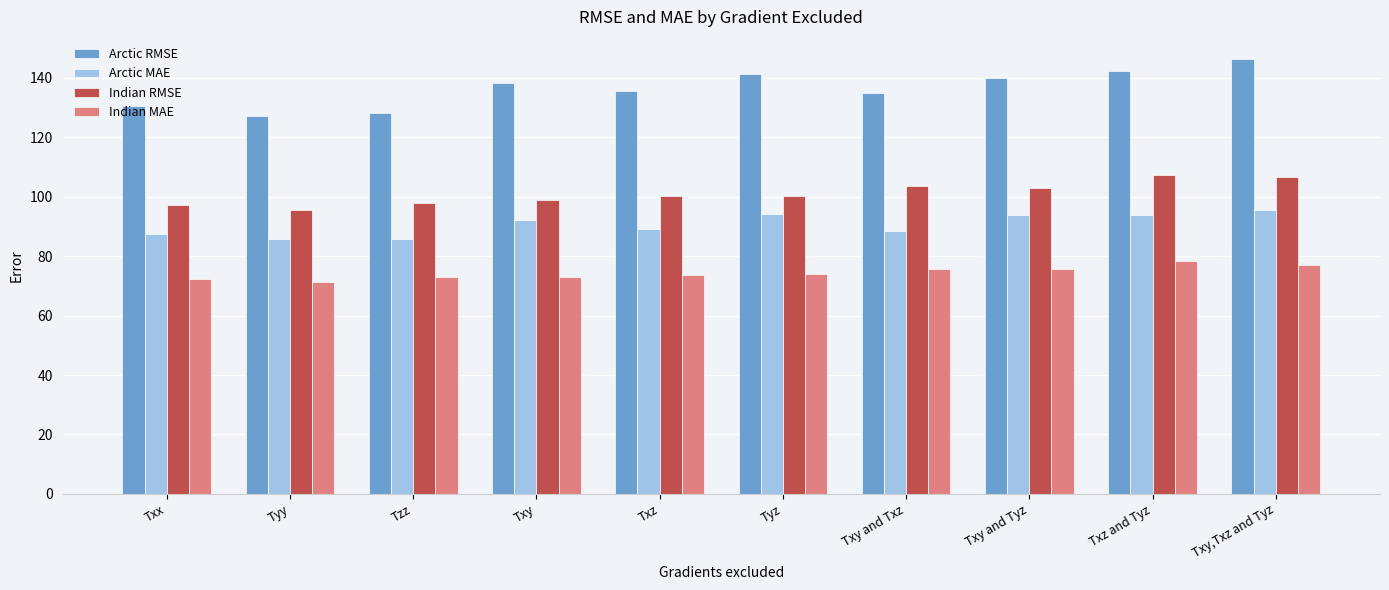

What is the label of the 7th bar from the right?

Txy